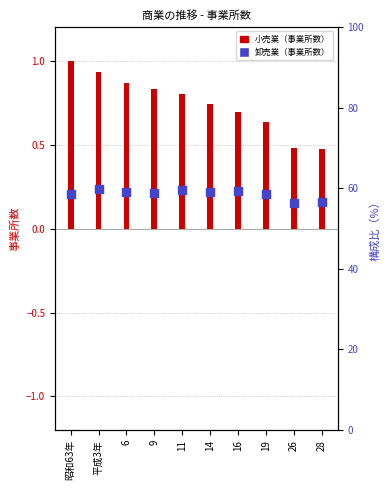

Which series reaches the maximum Y coordinate?

小売業（事業所数）